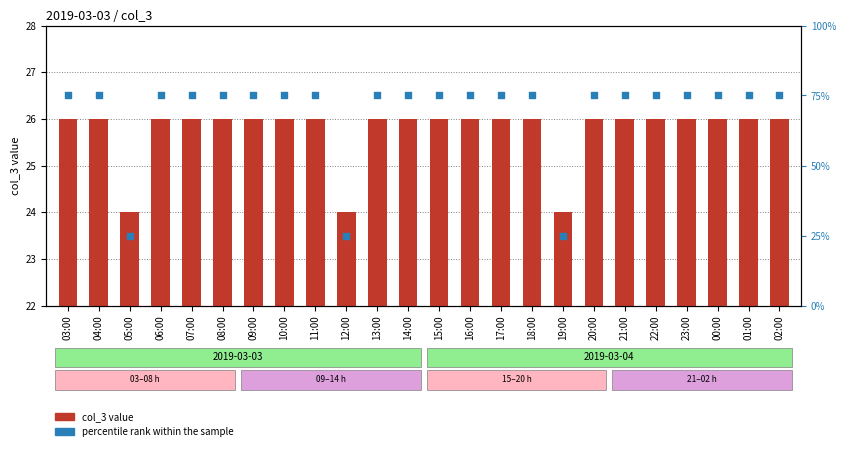

At which category is the sum across all series the highest?

03:00